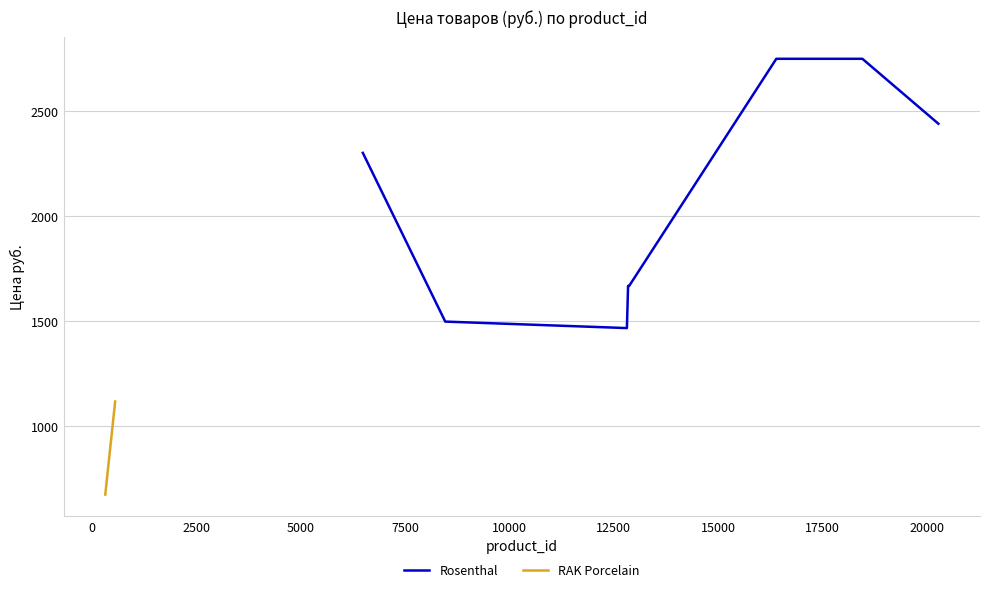

What is the lowest value of the Rosenthal series?

1467.7